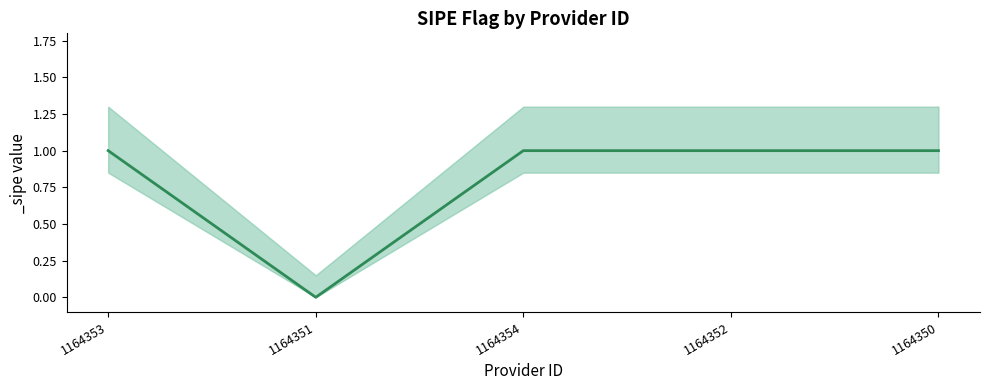

What is the approximate value at 1164350?

1